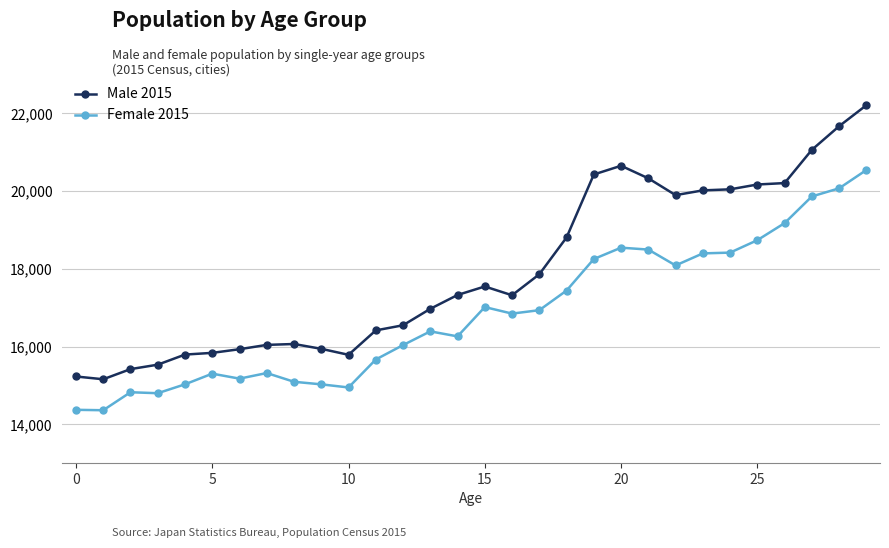

List the series in order of their peak value, lowest first.

Female 2015, Male 2015